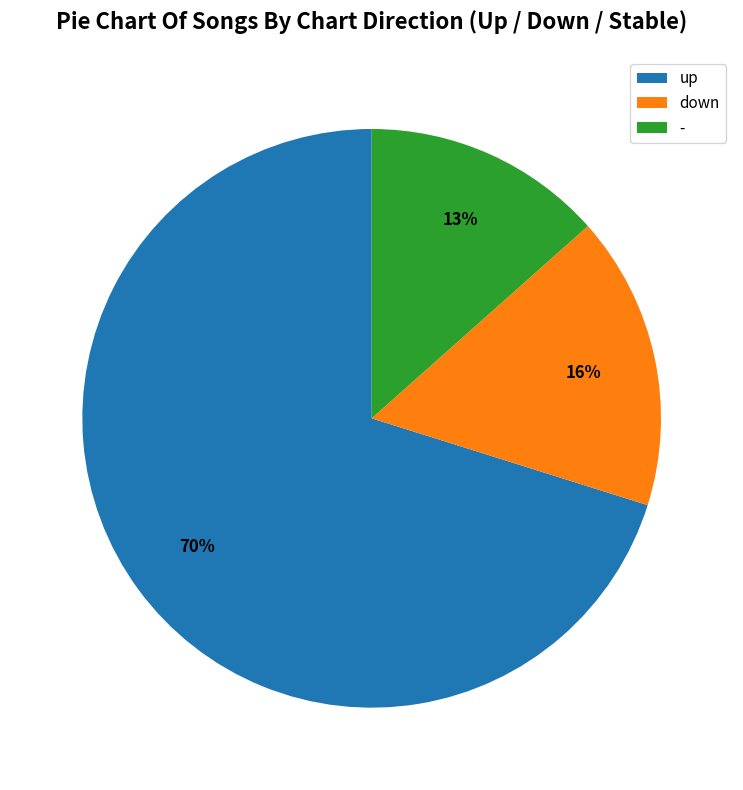

What percentage is the - slice, to the nearest percent?

13%